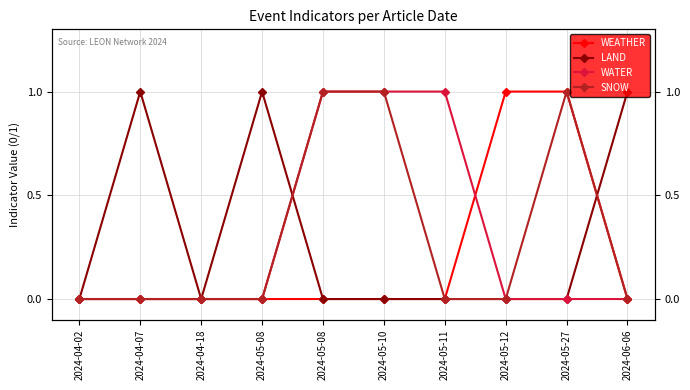

What is the difference between the maximum and minimum values in the WEATHER series?

1